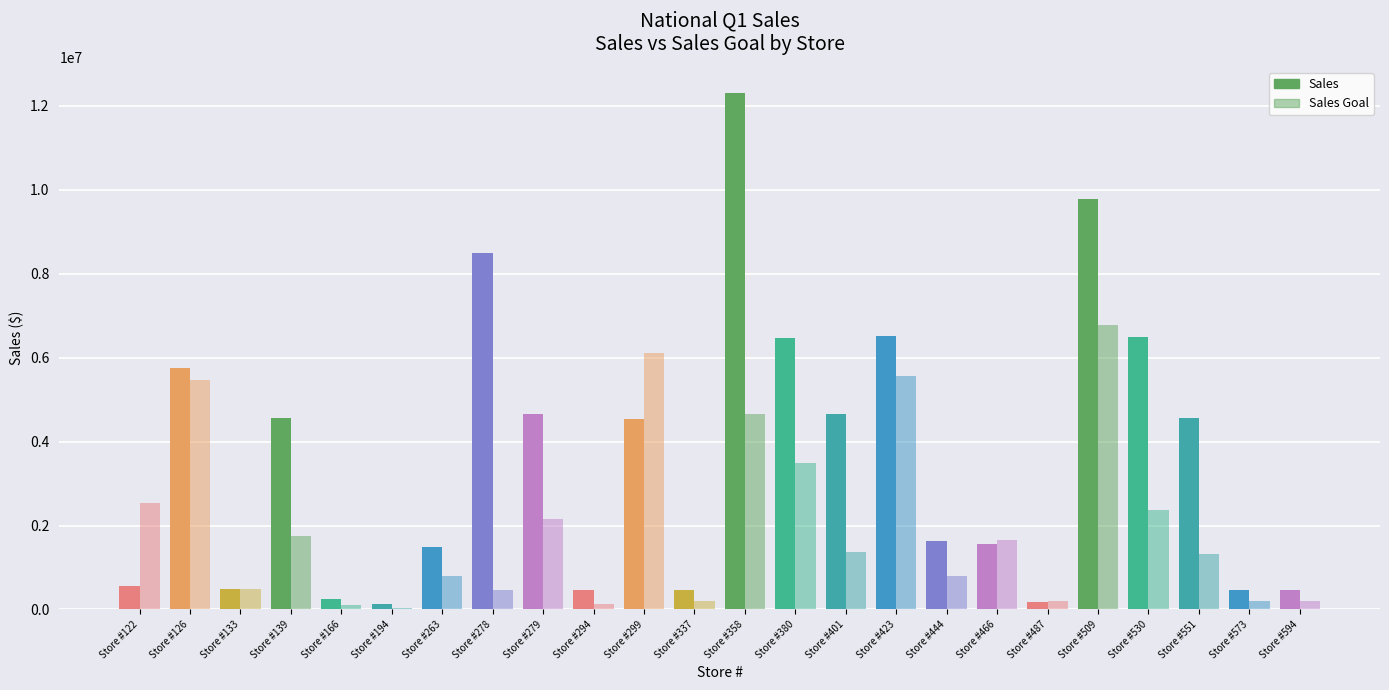

The value of Sales Goal at 337 is 295787. True or false?

False